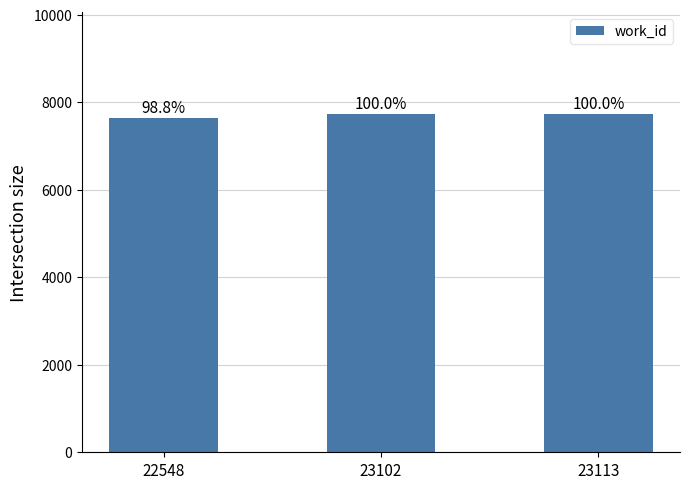

At which category does the chart reach its minimum across all series?

22548